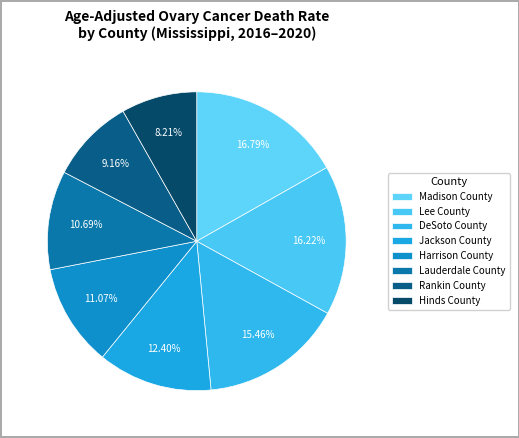

To the nearest percent, what percentage of the pie is Rankin County?

9%